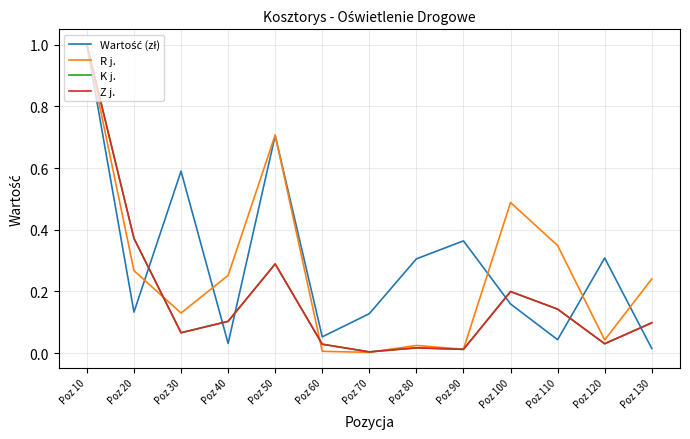

Between Poz 10 and Poz 110, which series saw the biggest shift?

Wartość (zł)